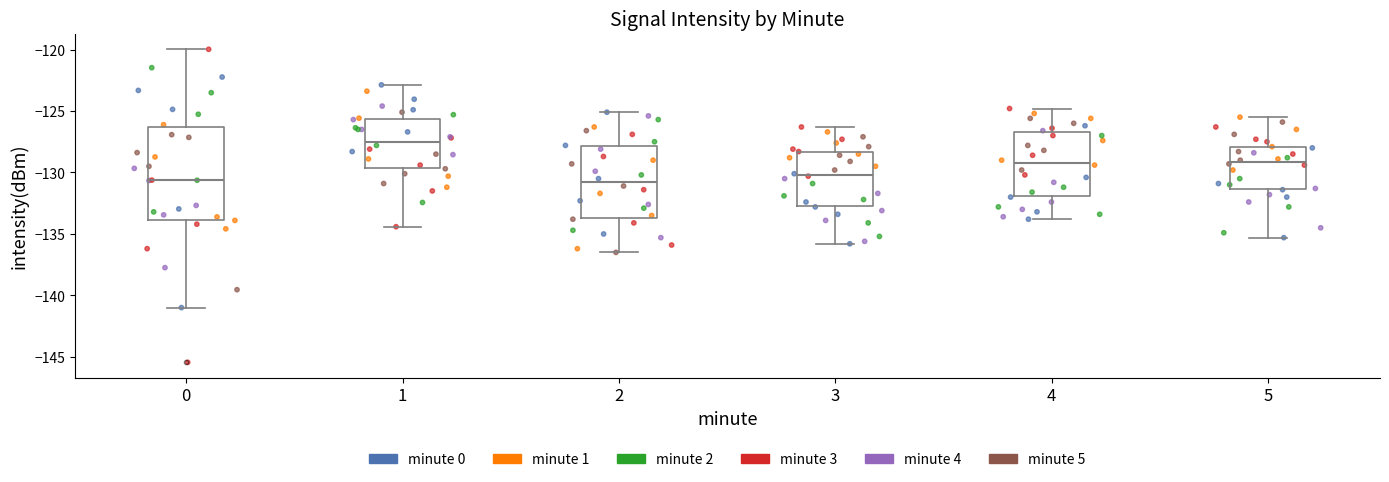

Which box's median line is the highest?

1